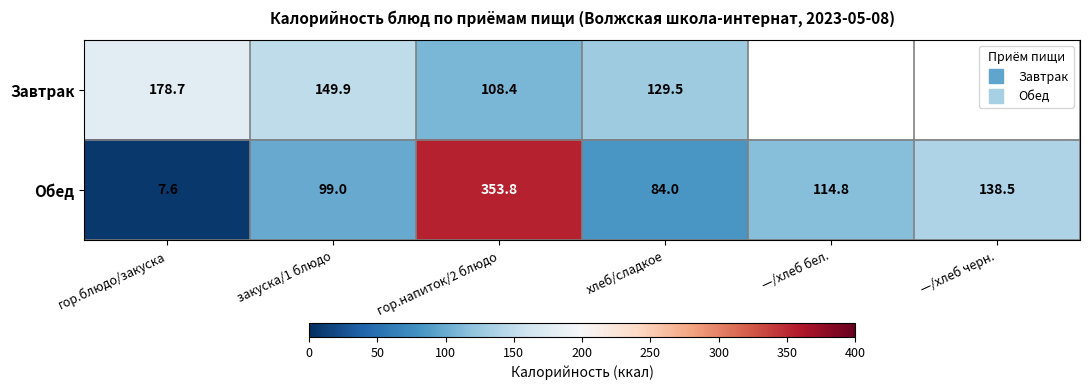

True or false: Обед has a value of 353.8 at гор.напиток/2 блюдо.

True